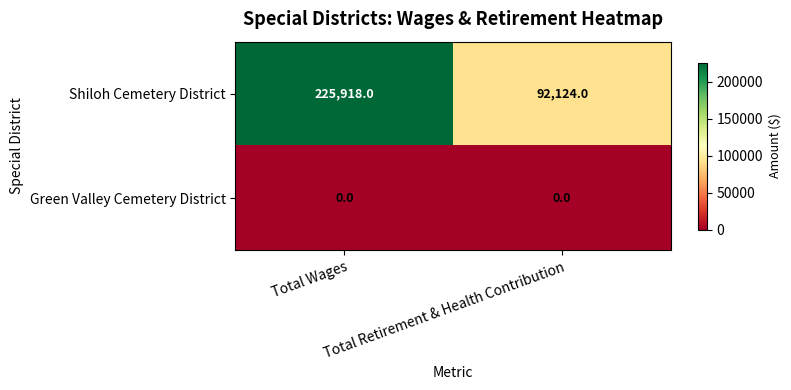

Which series has the largest total across all categories?

Shiloh Cemetery District